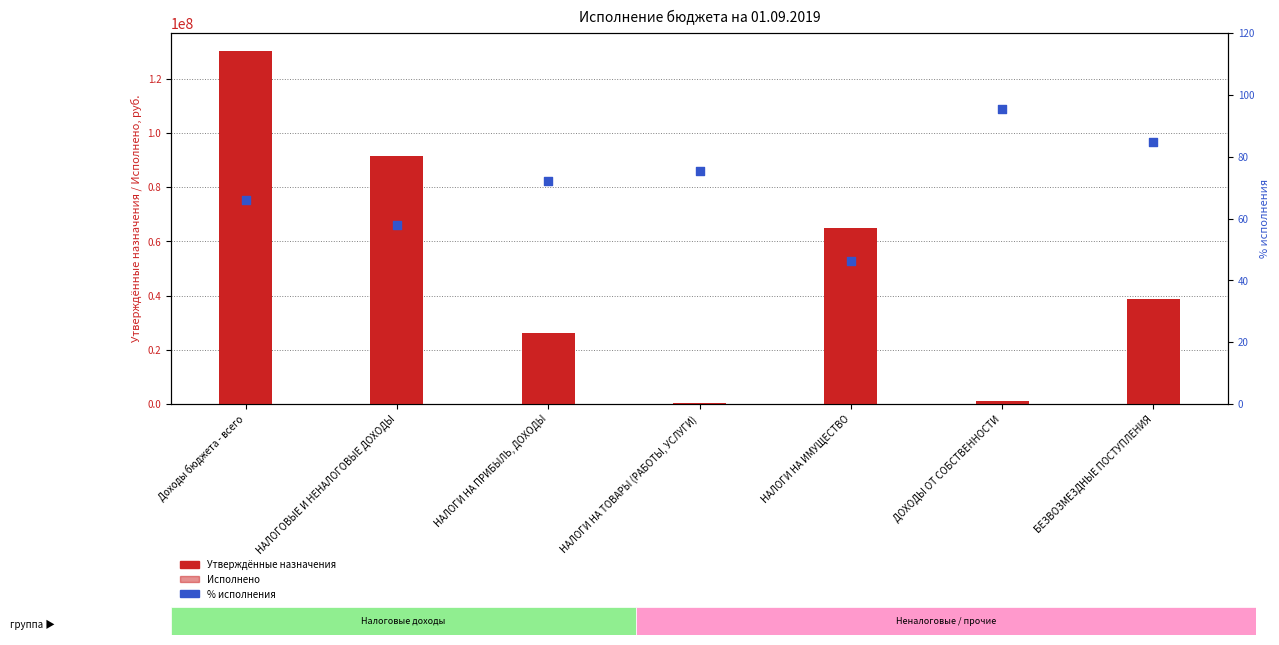

What is the total value across all series at Доходы бюджета - всего?

216346704.5